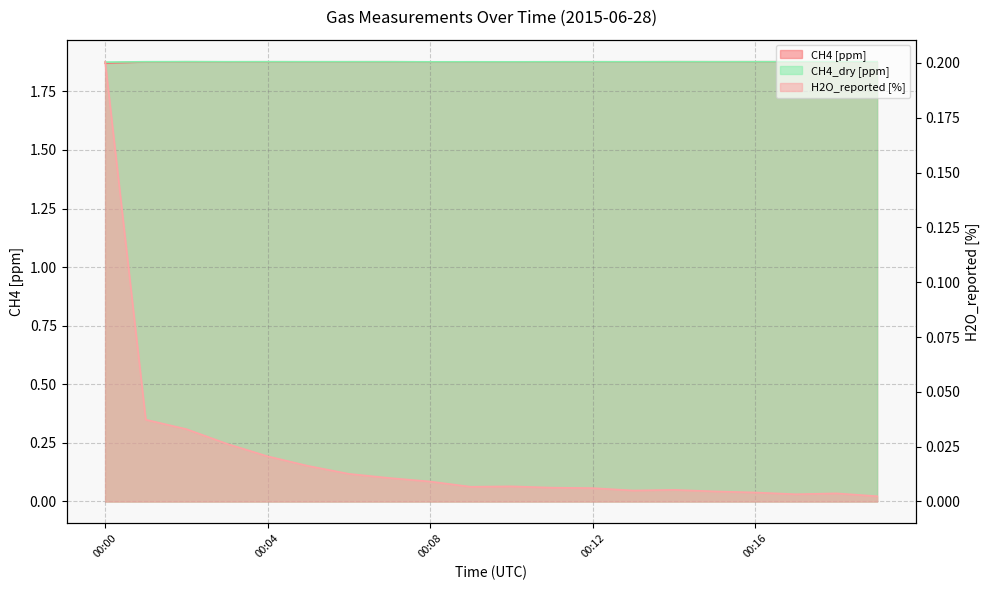

What is the value of the CH4_dry [ppm] point at the 10th from the left?

1.9